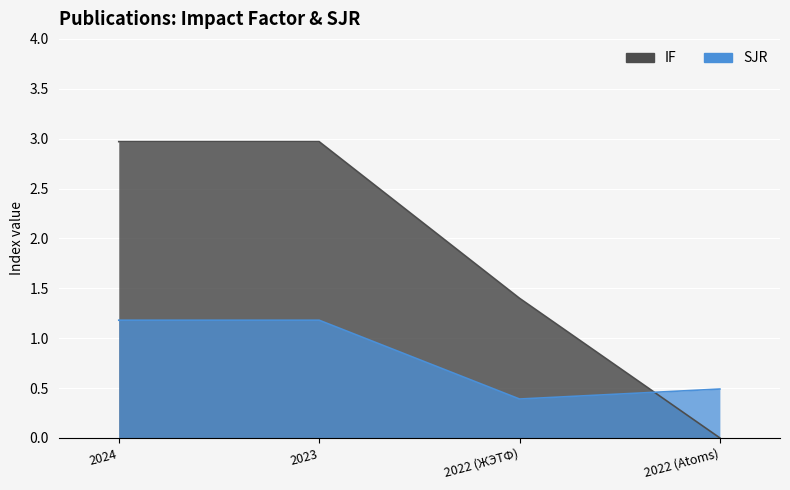

True or false: IF and SJR cross at least once.

True